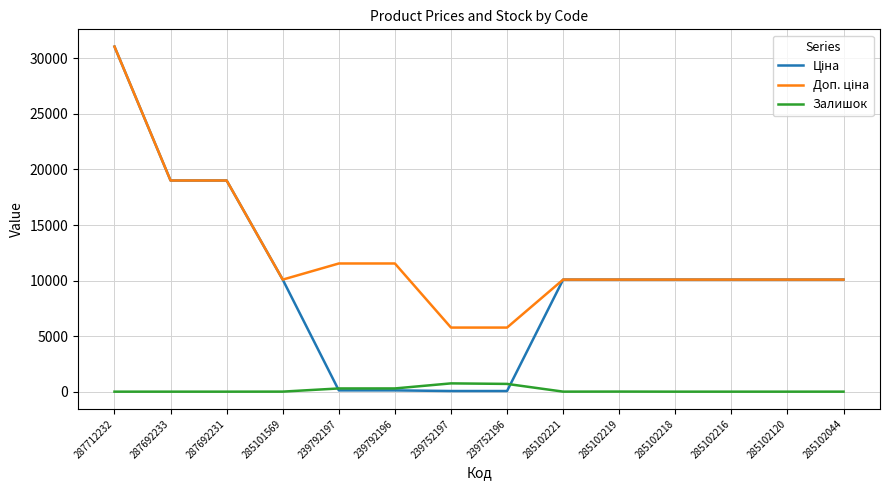

What is the difference between the highest and lowest values at 287692231?

19005.7